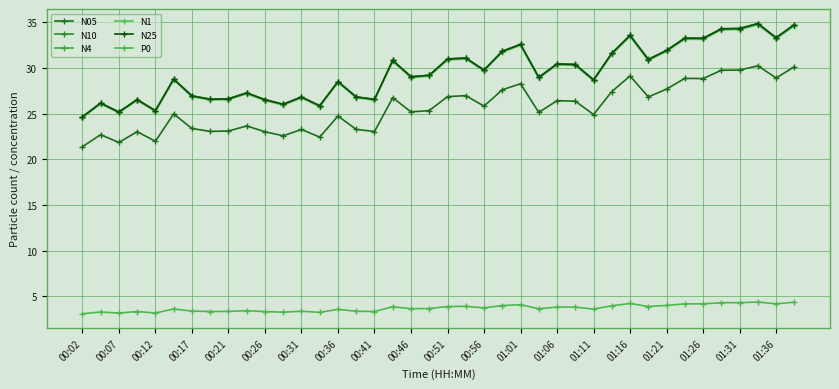

How many data points does each series have?

40